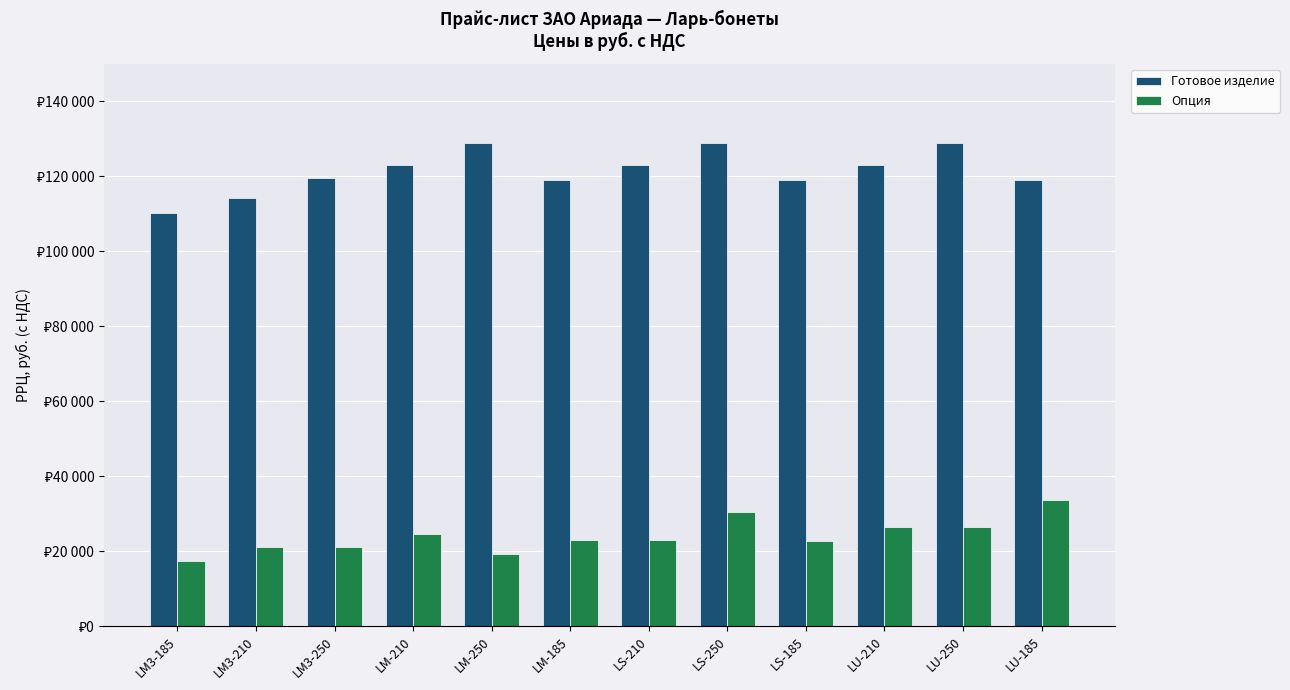

Reading left to right, transcribe all the data shown in this chart.

Готовое изделие: LM3-185=110360	LM3-210=114200	LM3-250=119520	LM-210=123090	LM-250=129030	LM-185=119020	LS-210=123090	LS-250=129030	LS-185=119020	LU-210=123090	LU-250=129030	LU-185=119020
Опция: LM3-185=17500	LM3-210=21260	LM3-250=21260	LM-210=24660	LM-250=19260	LM-185=23020	LS-210=23020	LS-250=30440	LS-185=22740	LU-210=26420	LU-250=26420	LU-185=33790